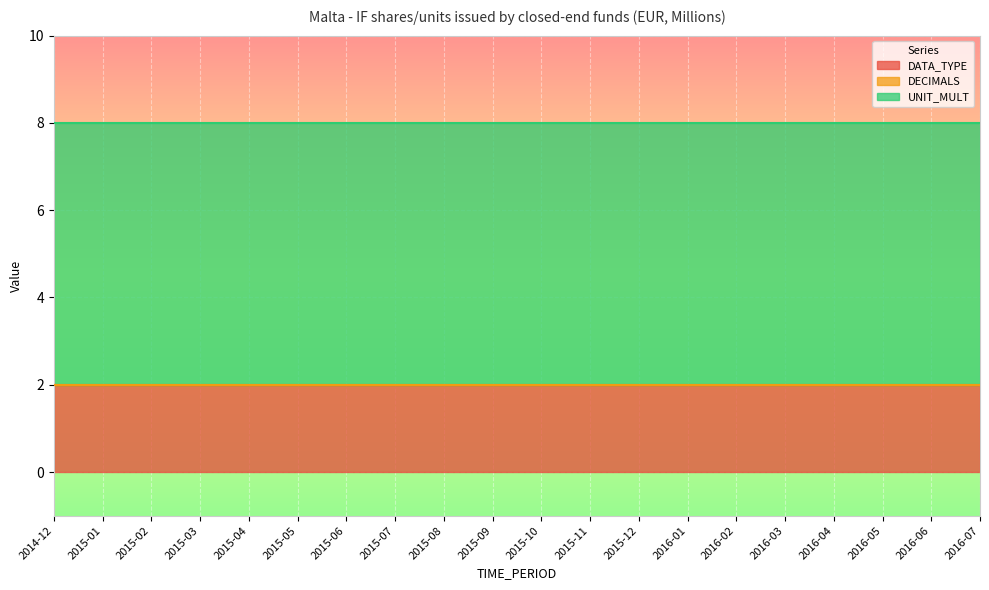

At 2015-08, list the series in order from smallest to largest.

DECIMALS, DATA_TYPE, UNIT_MULT